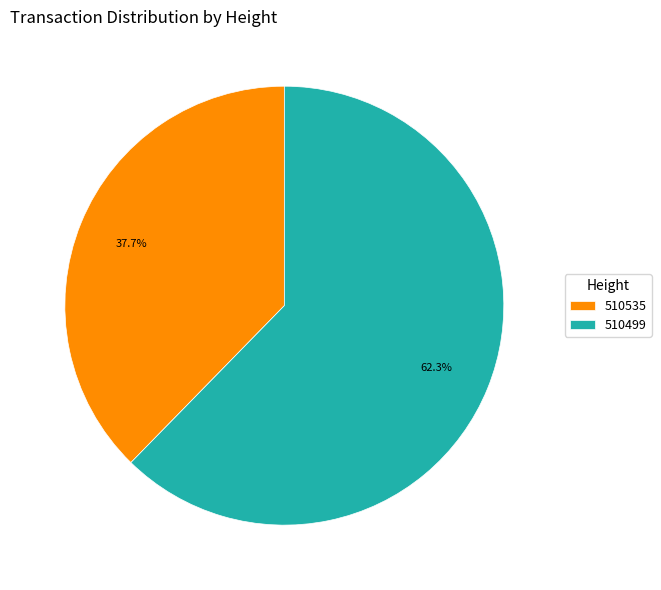

To the nearest percent, what percentage of the pie is 510535?

38%